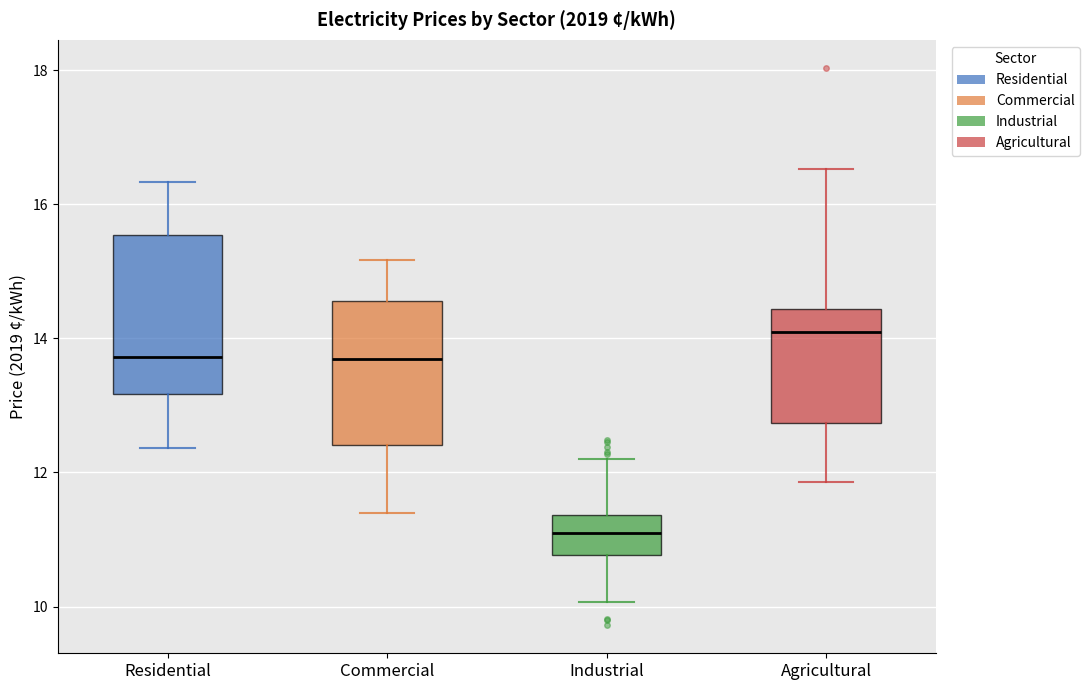

Reading left to right, read every box against the y-axis: the position of its median line, the range the box covers, and the ends of its whiskers. The values are not printed on the chart, so give them approximately, as read against the axis.

Residential: median 13.8, box 13.2 to 15.6, whiskers 12.4 to 16.4
Commercial: median 13.6, box 12.4 to 14.6, whiskers 11.4 to 15.2
Industrial: median 11.0, box 10.8 to 11.4, whiskers 10.0 to 12.2
Agricultural: median 14.0, box 12.8 to 14.4, whiskers 11.8 to 16.6